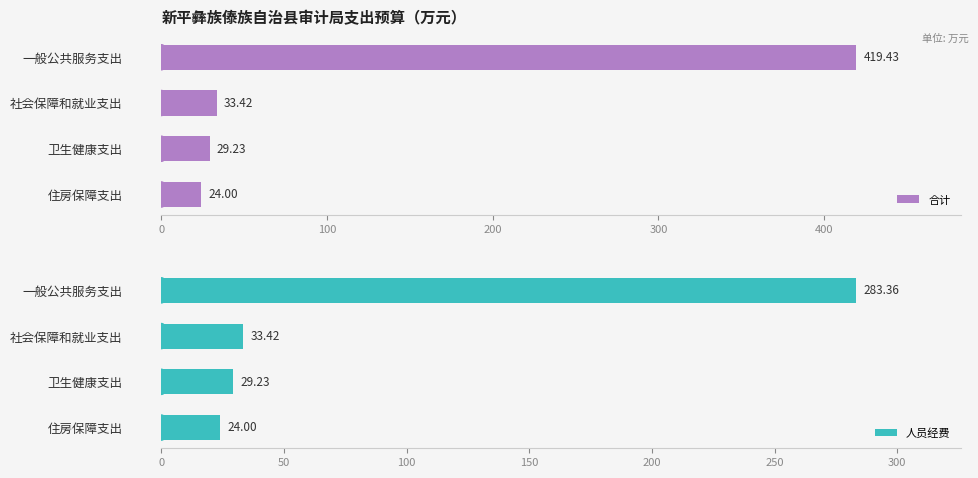

How many values in the 合计 series exceed 33?

2